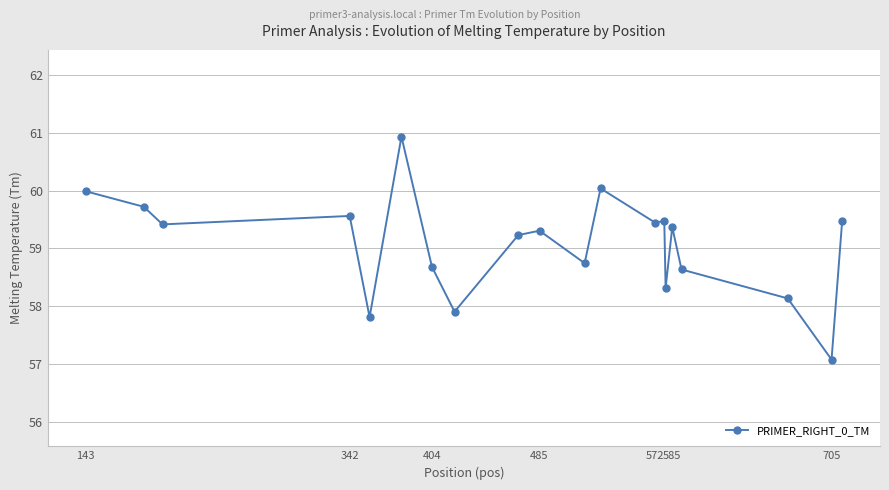

How many lines are shown in the chart?

1